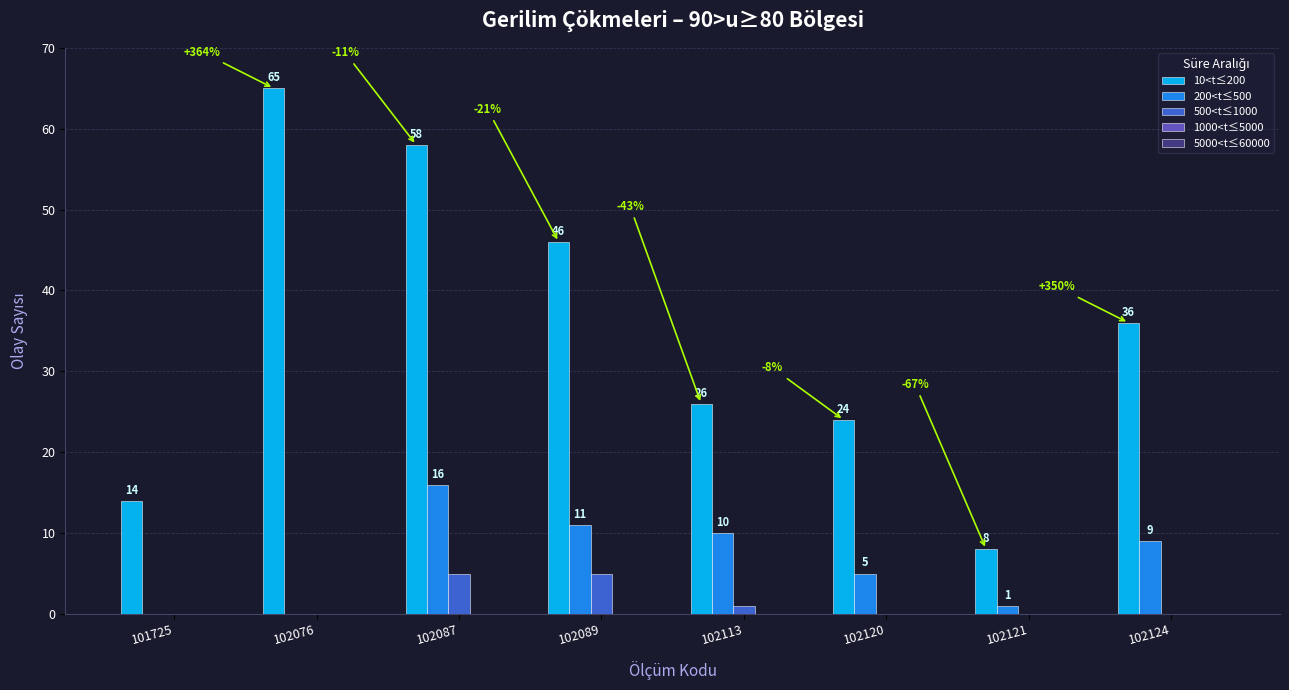

What is the sum of all 200<t≤500 values?

52